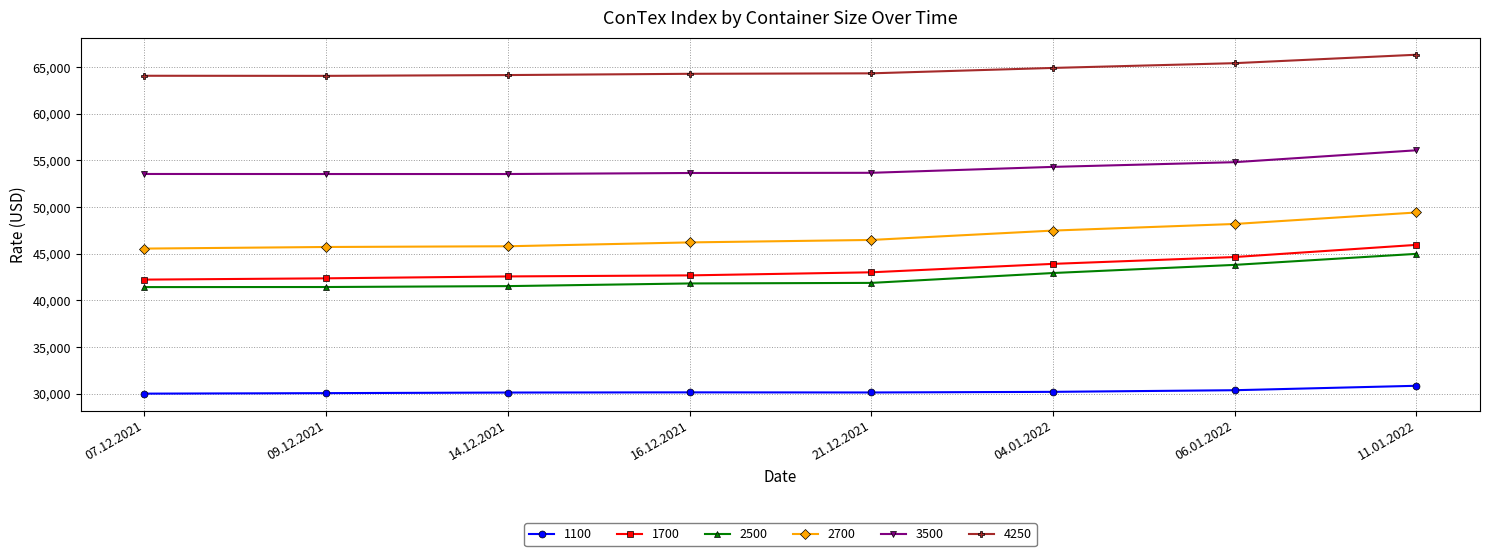

True or false: 3500 and 2700 intersect in this chart.

False